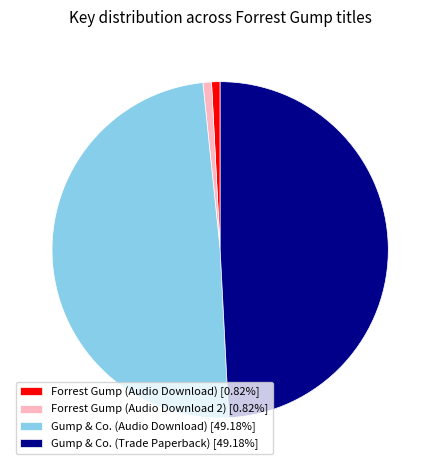

Do Forrest Gump (Audio Download 2) [0.82%] and Forrest Gump (Audio Download) [0.82%] together represent more than half of the pie?

No